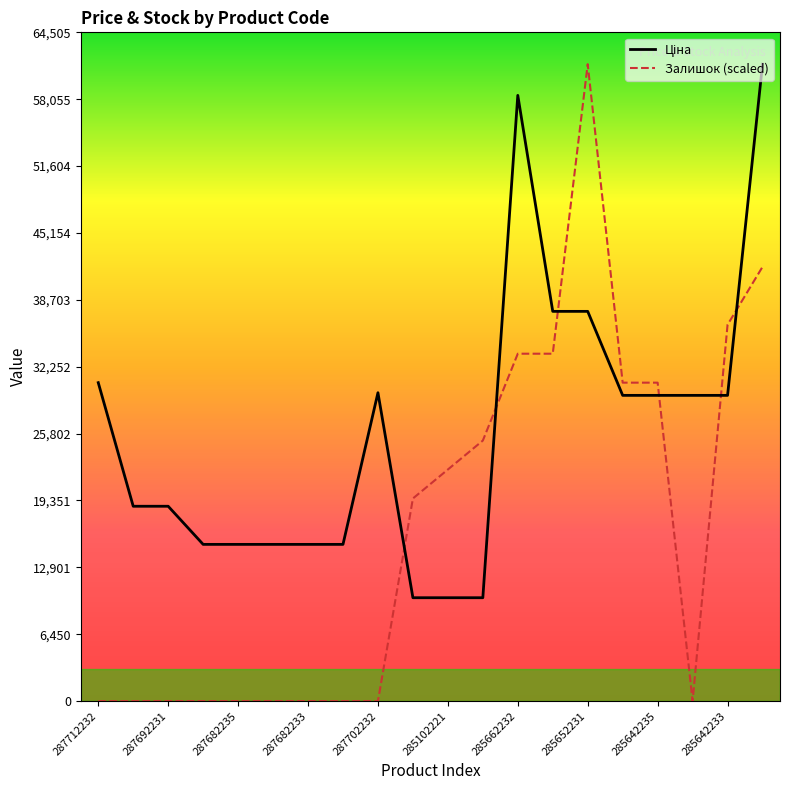

Which series has the largest range (max minus min)?

Залишок (scaled)